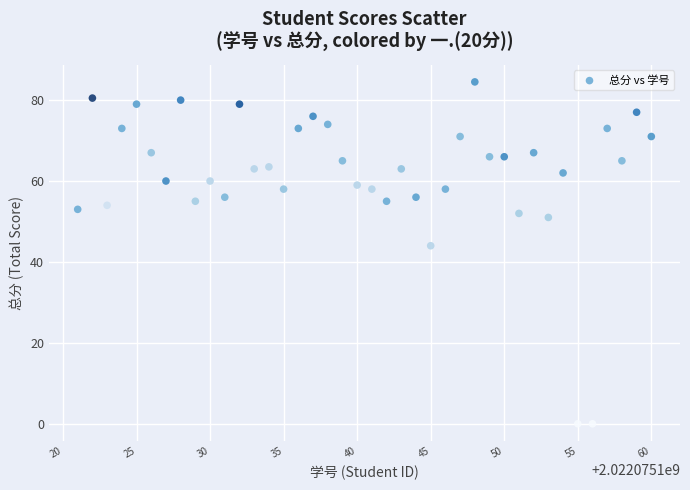

What is the range of Y values (max minus min)?

84.5